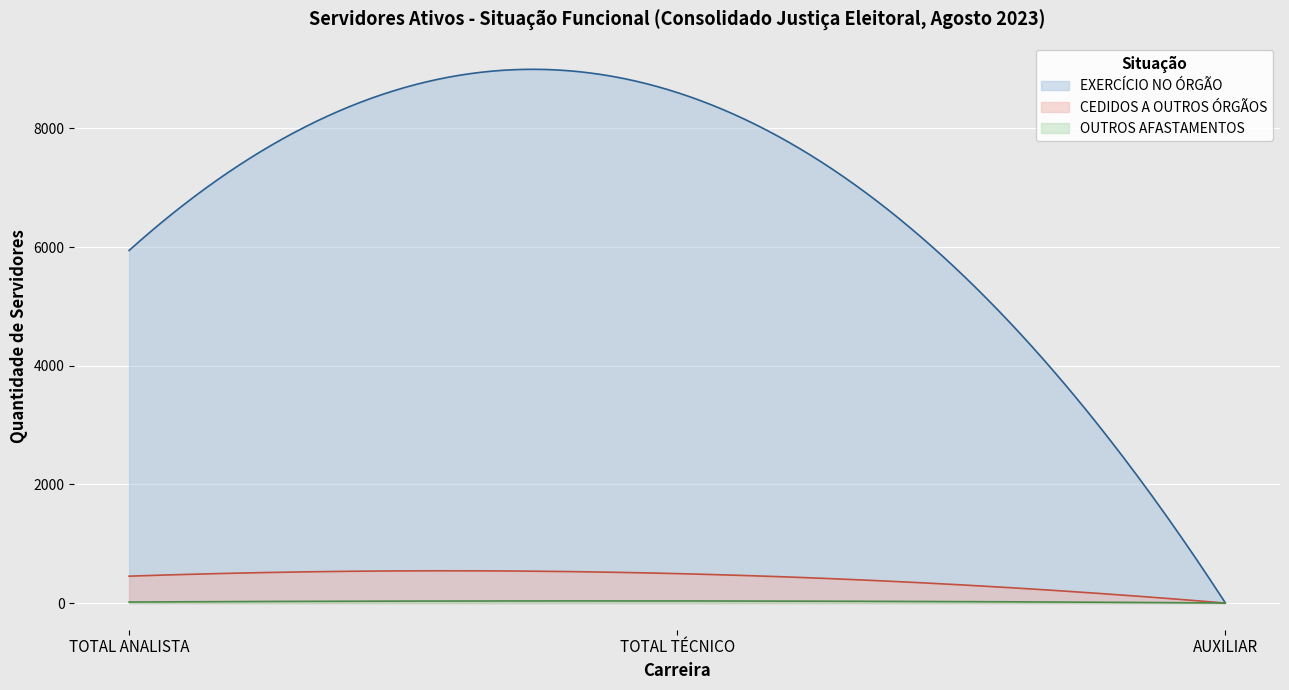

What is the value of the EXERCÍCIO NO ÓRGÃO point at the 3rd from the left?

6